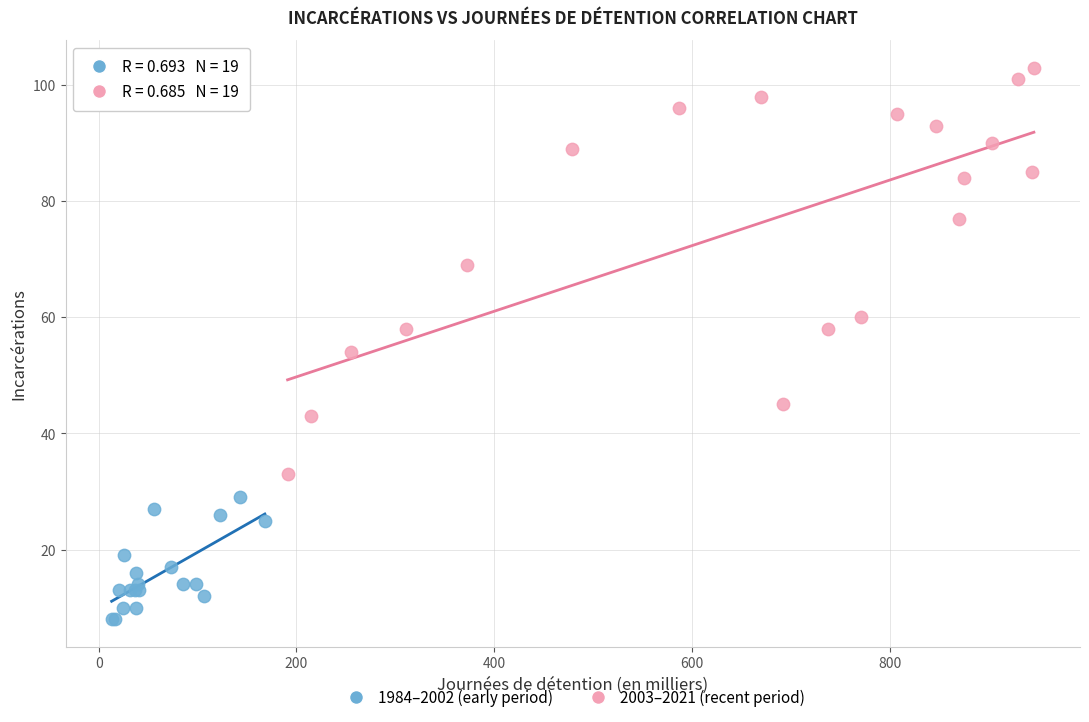

Which series reaches the minimum Y coordinate?

1984–2002 (early period)